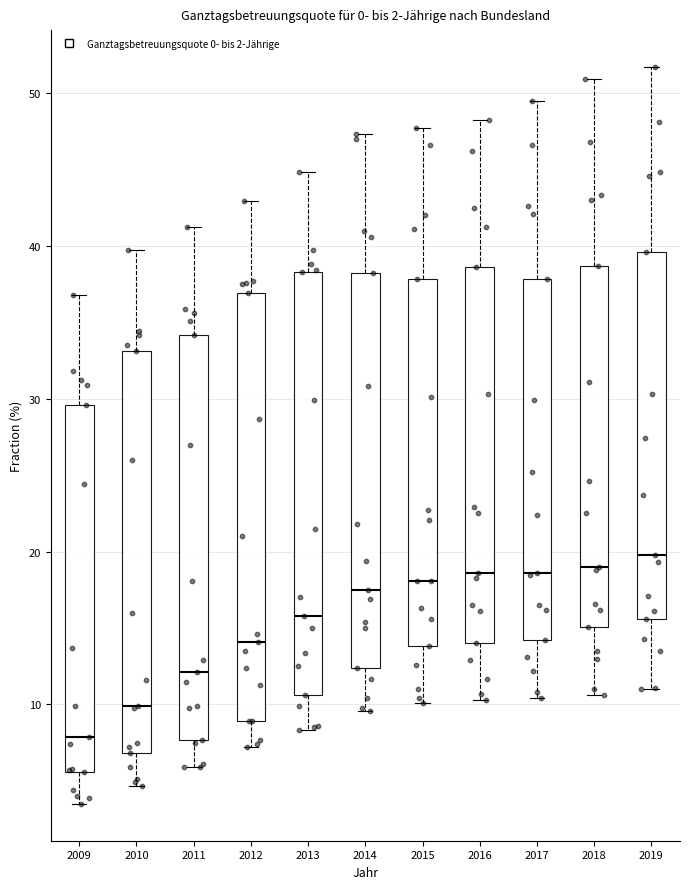

Which box has the lowest median line?

2009